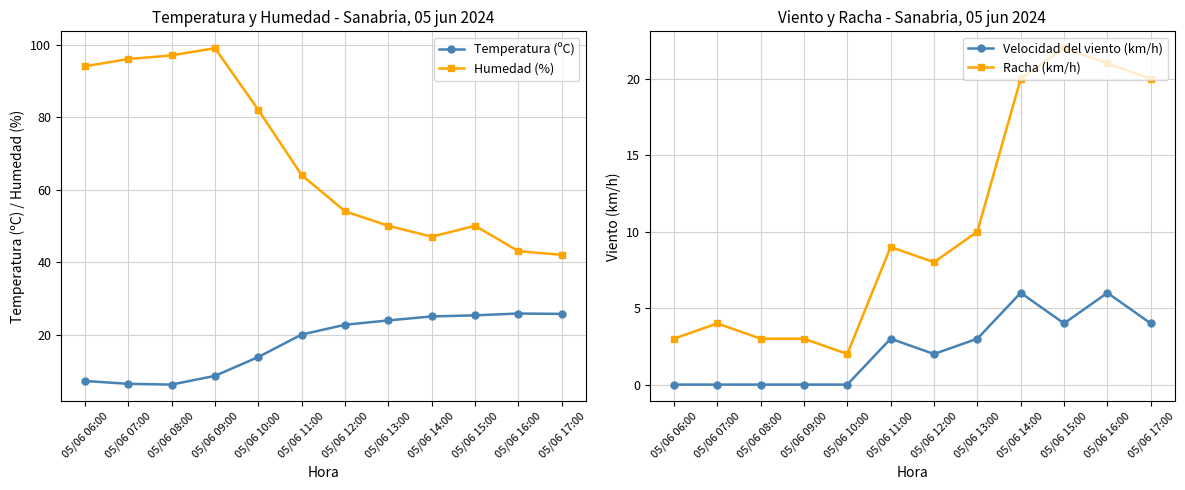

Is it true that Temperatura (ºC) equals 6.2 at 05/06 08:00?

True